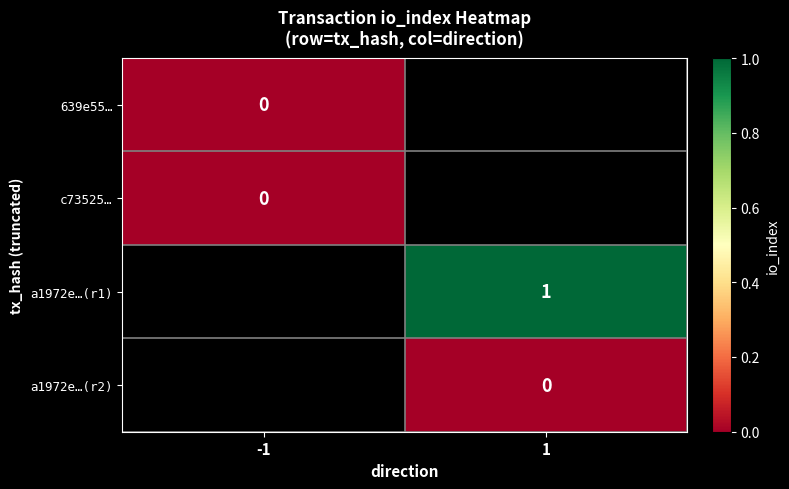

Which category has the highest value across all series?

1